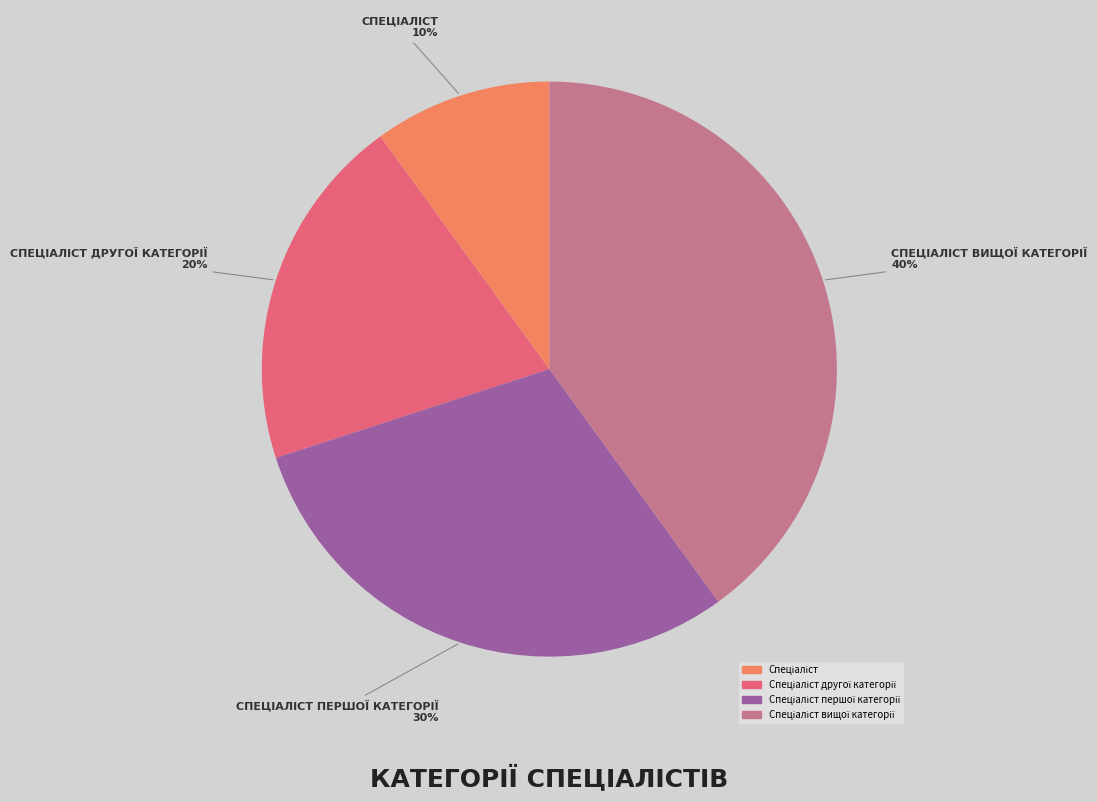

To the nearest percent, what is the average slice percentage?

25%